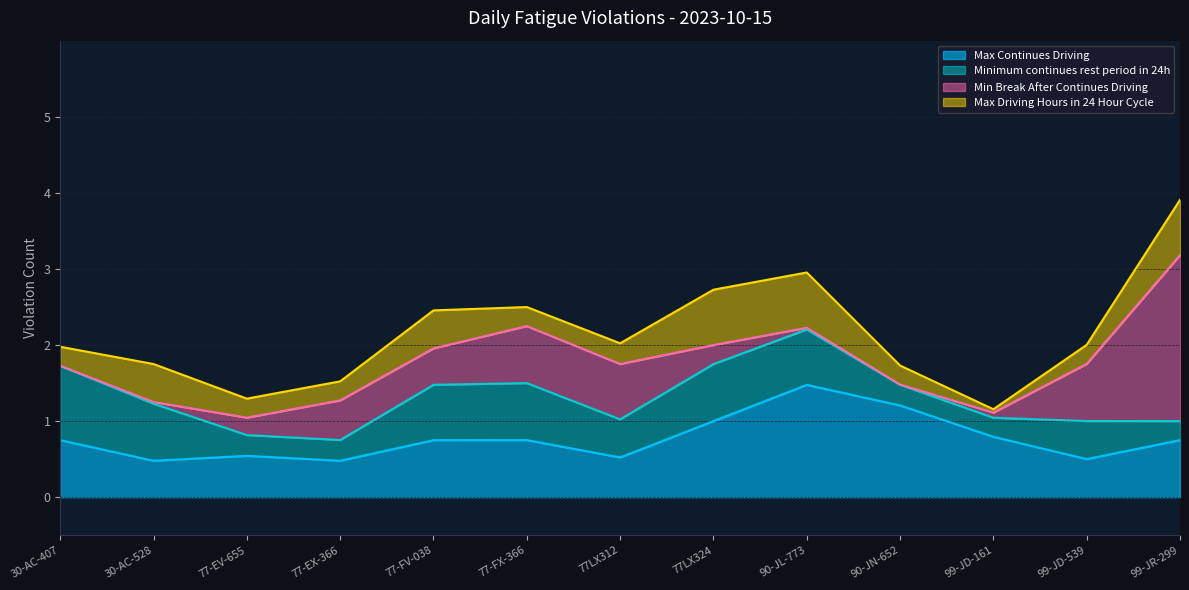

What is the highest value of the Max Continues Driving series?

1.5